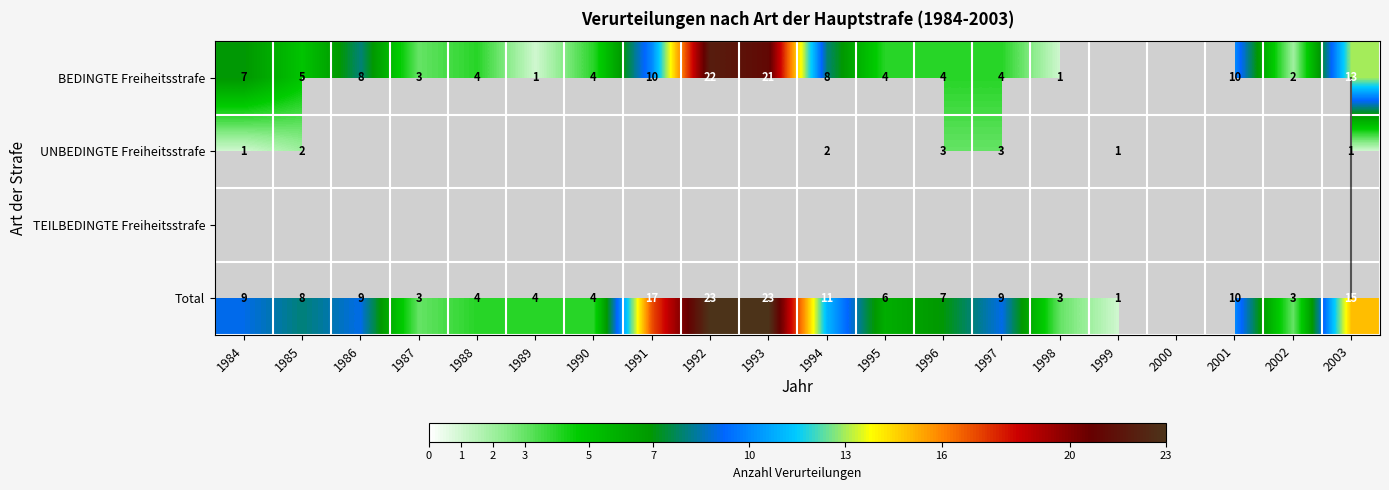

Which has a higher value, 1994 or 1986?

1994